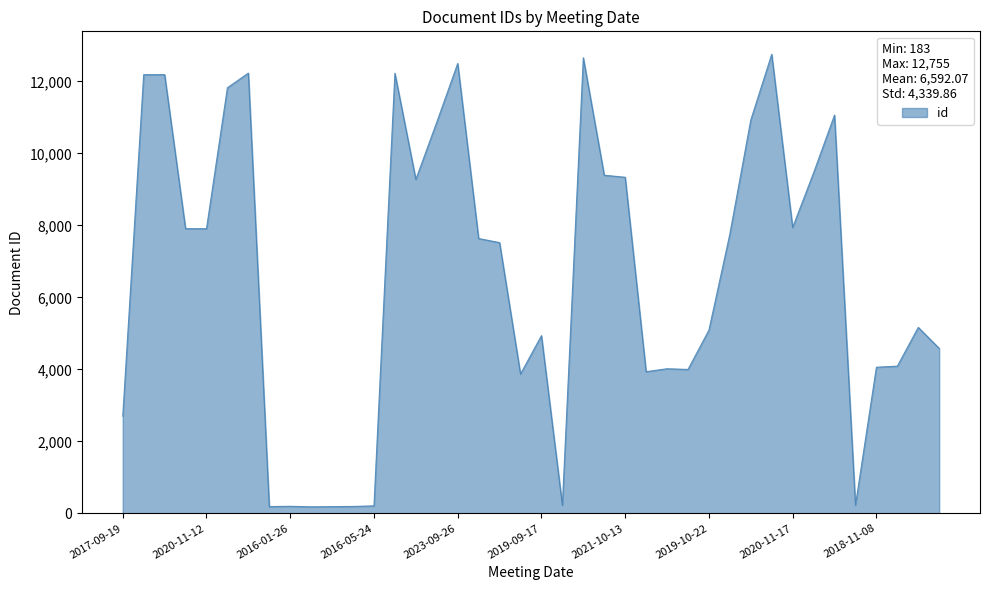

What is the maximum value shown in the chart?

12755